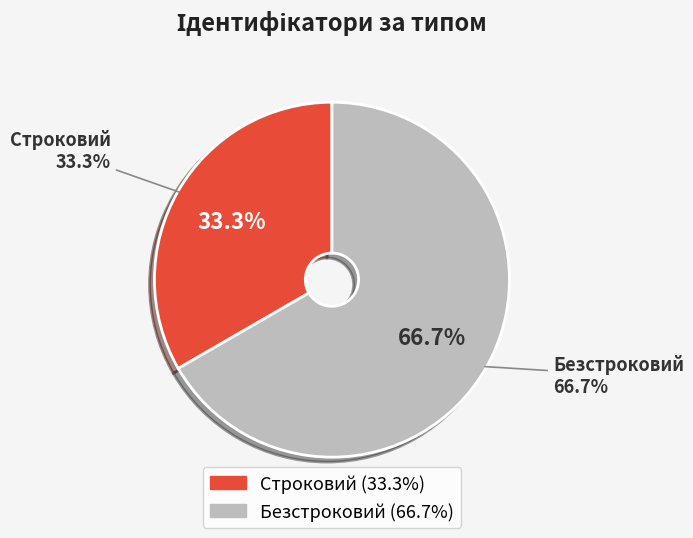

Rank the categories by value from lowest to highest.

Строковий, Безстроковий